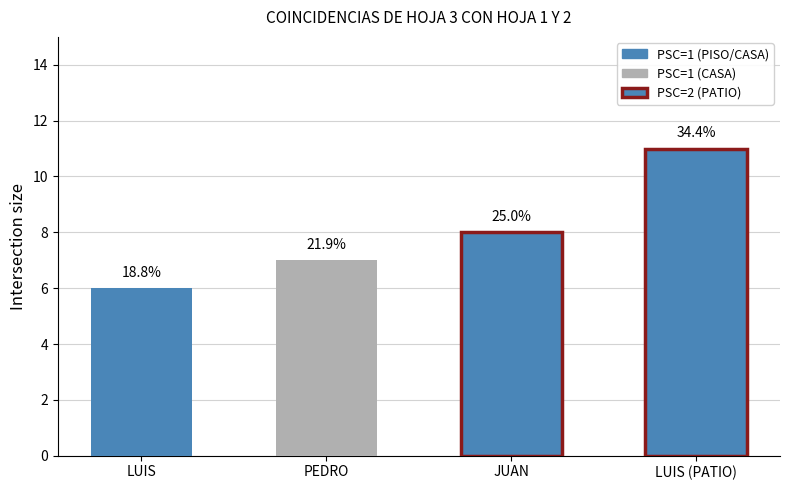

The value at LUIS is 6. True or false?

True